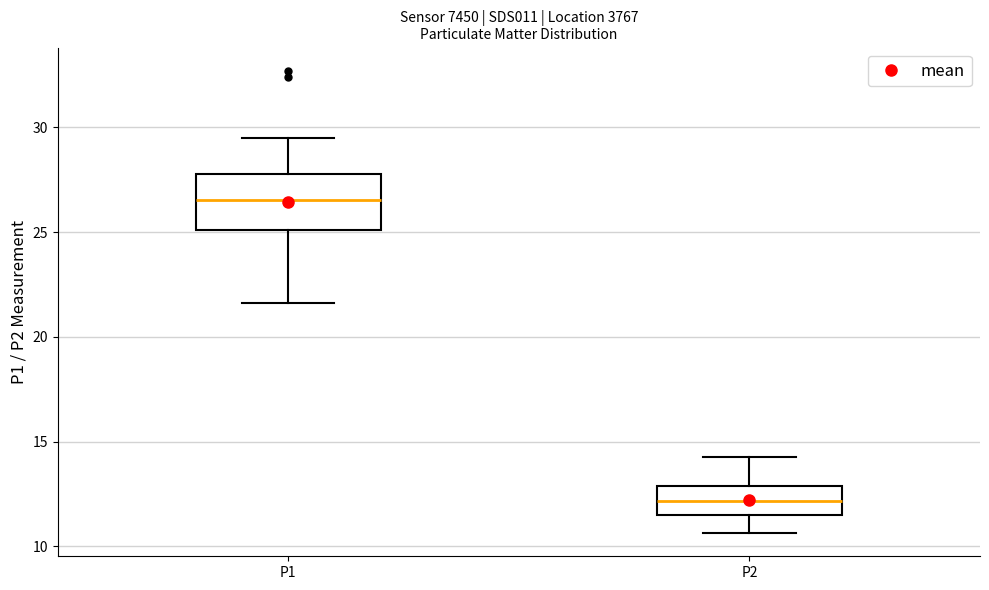

Reading left to right, transcribe this box plot: for each box, give where its median line is, the range the box spans, and where its two whiskers end, as read against the y-axis. The values are not printed on the chart, so give them approximately, as read against the axis.

P1: median 26.5, box 25.0 to 28.0, whiskers 21.5 to 29.5
P2: median 12.0, box 11.5 to 13.0, whiskers 10.5 to 14.5